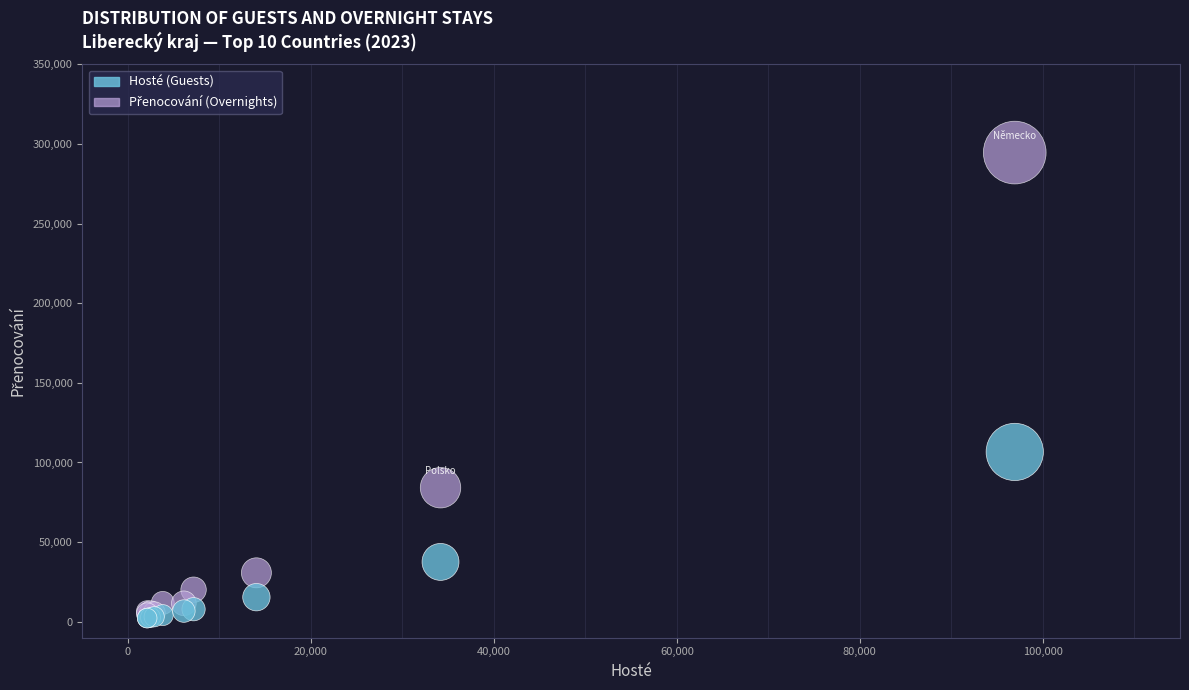

Across all series, what Y value is closest to 148433?

106627.4